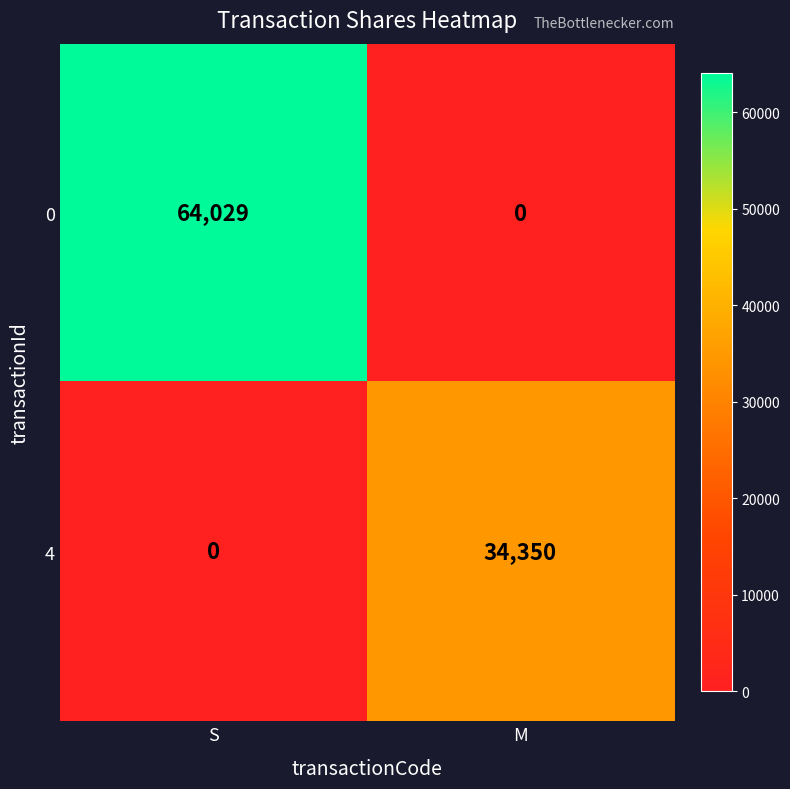

True or false: 0 has a value of 99554 at S.

False